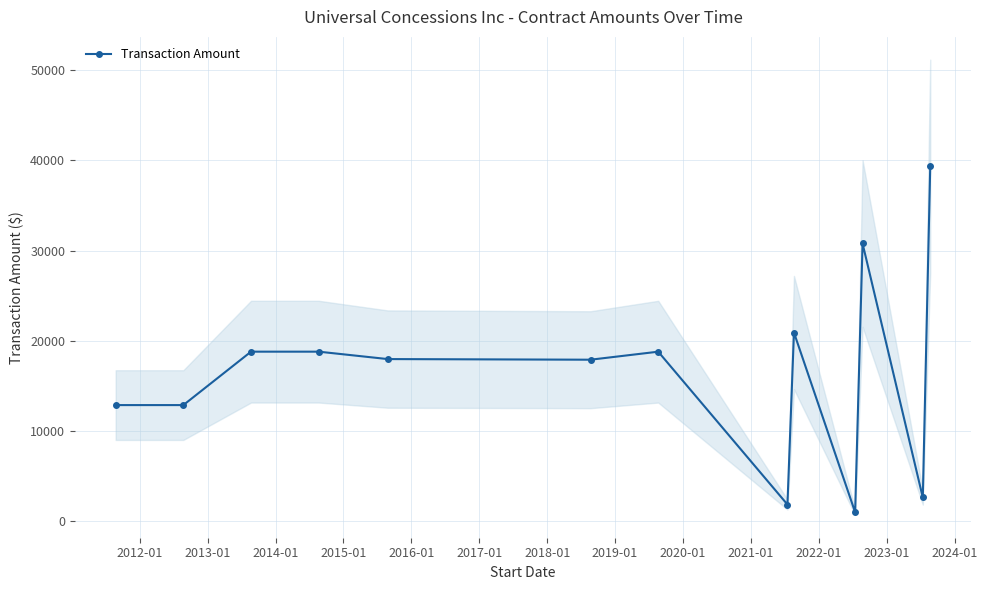

True or false: Transaction Amount has more than 2 points higher than both neighbors.

True